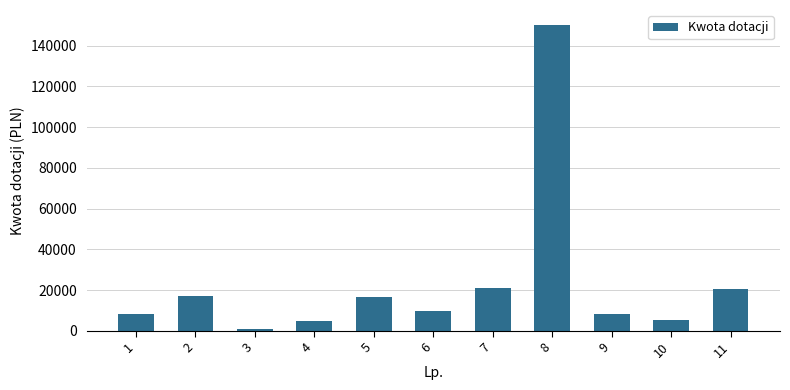

Does the chart contain any negative values?

No